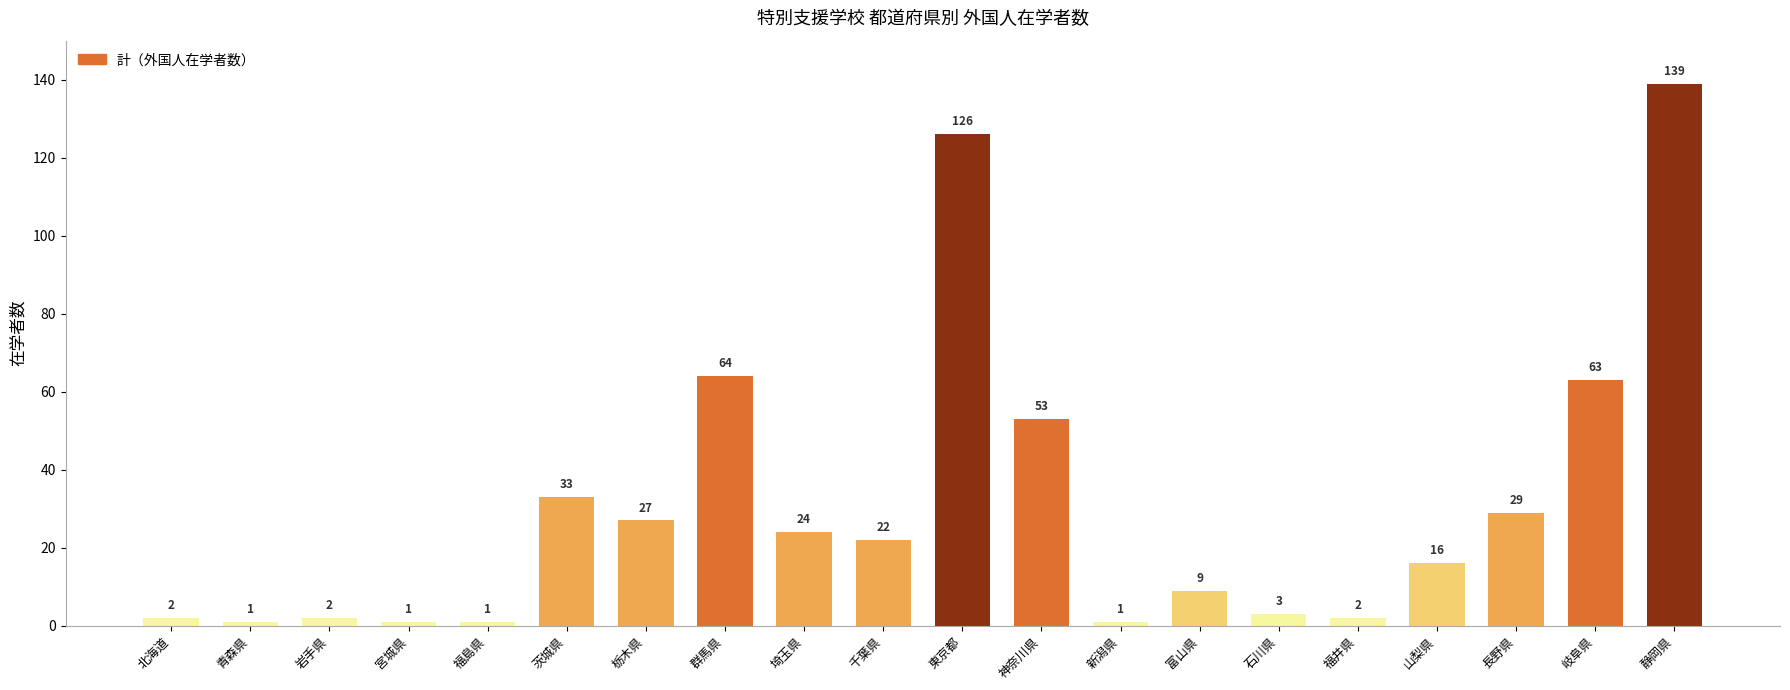

Reading right to left, transcribe all the data shown in this chart.

139	63	29	16	2	3	9	1	53	126	22	24	64	27	33	1	1	2	1	2